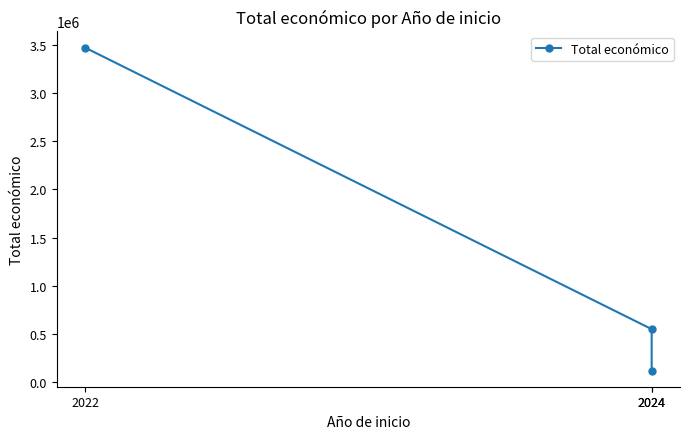

What is the average value?

1380775